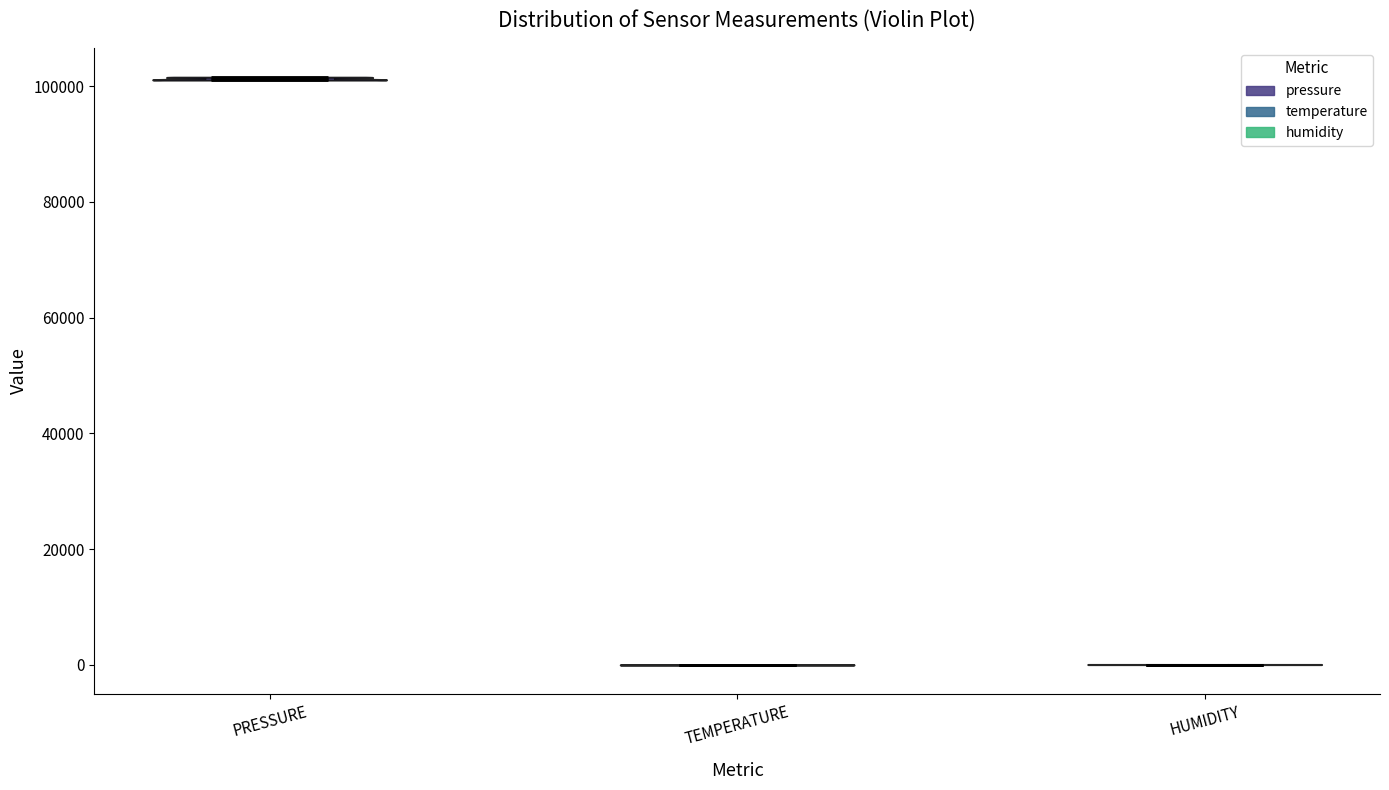

Where does the median line of the violin for PRESSURE sit on the y-axis? The values are not printed on the chart, so give them approximately, as read against the axis.

102000